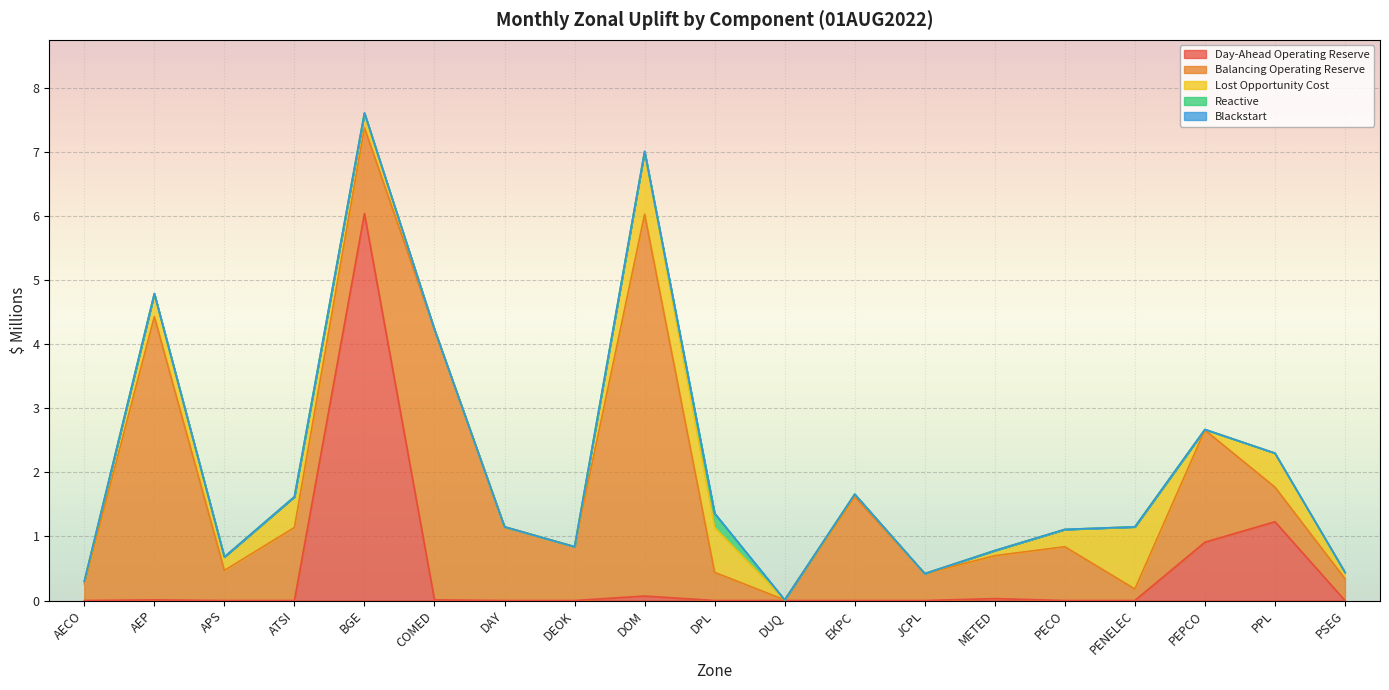

Reading right to left, transcribe all the data shown in this chart.

Day-Ahead Operating Reserve: PSEG=0.0	PPL=1.2	PEPCO=0.9	PENELEC=0.0	PECO=0.0	METED=0.0	JCPL=0.0	EKPC=0.0	DUQ=0.0	DPL=0.0	DOM=0.1	DEOK=0.0	DAY=0.0	COMED=0.0	BGE=6.0	ATSI=0.0	APS=0.0	AEP=0.0	AECO=0.0
Balancing Operating Reserve: PSEG=0.3	PPL=0.5	PEPCO=1.8	PENELEC=0.2	PECO=0.8	METED=0.7	JCPL=0.4	EKPC=1.6	DUQ=0.0	DPL=0.4	DOM=6.0	DEOK=0.8	DAY=1.1	COMED=4.2	BGE=1.3	ATSI=1.1	APS=0.5	AEP=4.4	AECO=0.3
Lost Opportunity Cost: PSEG=0.1	PPL=0.5	PEPCO=0.0	PENELEC=1.0	PECO=0.3	METED=0.1	JCPL=0.0	EKPC=0.0	DUQ=0.0	DPL=0.7	DOM=1.0	DEOK=0.0	DAY=0.0	COMED=0.0	BGE=0.2	ATSI=0.5	APS=0.2	AEP=0.4	AECO=0.0
Reactive: PSEG=0.0	PPL=0.0	PEPCO=0.0	PENELEC=0.0	PECO=0.0	METED=0.0	JCPL=0.0	EKPC=0.0	DUQ=0.0	DPL=0.2	DOM=0.0	DEOK=0.0	DAY=0.0	COMED=0.0	BGE=0.0	ATSI=0.0	APS=0.0	AEP=0.0	AECO=0.0
Blackstart: PSEG=0.0	PPL=0.0	PEPCO=0.0	PENELEC=0.0	PECO=0.0	METED=0.0	JCPL=0.0	EKPC=0.0	DUQ=0.0	DPL=0.0	DOM=0.0	DEOK=0.0	DAY=0.0	COMED=0.0	BGE=0.0	ATSI=0.0	APS=0.0	AEP=0.0	AECO=0.0